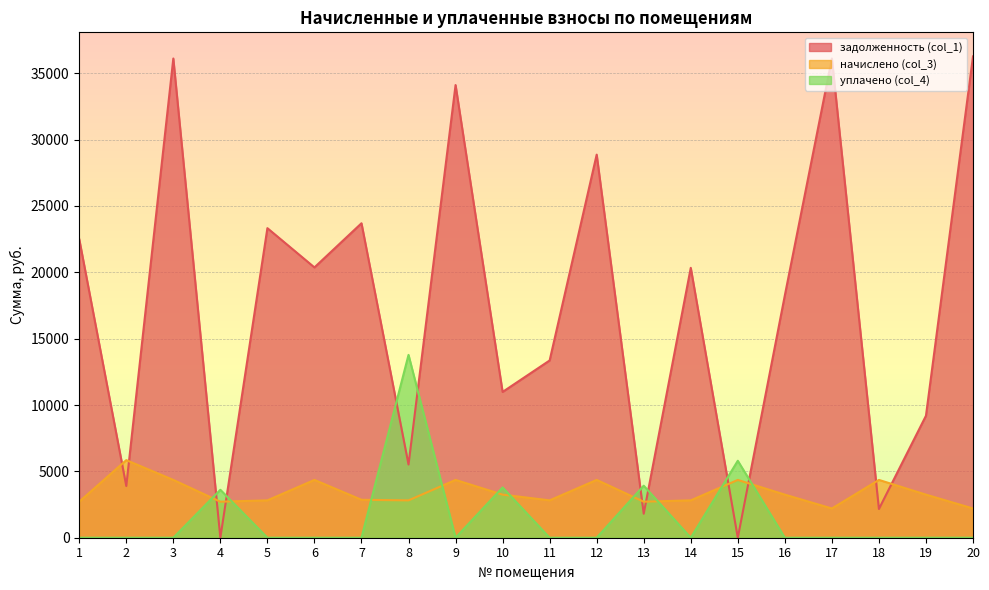

Reading right to left, what are all the values shown in this chart?

задолженность (col_1): 20=36270.6	19=9191.9	18=2165.8	17=36111.4	16=18264.5	15=0.0	14=20338.1	13=1809.4	12=28869.2	11=13357.5	10=10985.8	9=34111.4	8=5519.7	7=23696.2	6=20369.4	5=23327.5	4=0.0	3=36111.4	2=3898.1	1=22502.4
начислено (col_3): 20=2203.2	19=3247.2	18=4356.0	17=2203.2	16=3247.2	15=4356.0	14=2815.2	13=2714.4	12=4356.0	11=2815.2	10=3247.2	9=4356.0	8=2815.2	7=2858.4	6=4356.0	5=2815.2	4=2714.4	3=4356.0	2=5846.4	1=2714.4
уплачено (col_4): 20=0.6	19=0.0	18=0.0	17=0.0	16=0.0	15=5798.7	14=0.0	13=3921.0	12=0.0	11=0.0	10=3789.1	9=0.0	8=13777.8	7=0.0	6=0.0	5=0.0	4=3612.0	3=0.0	2=0.0	1=0.0